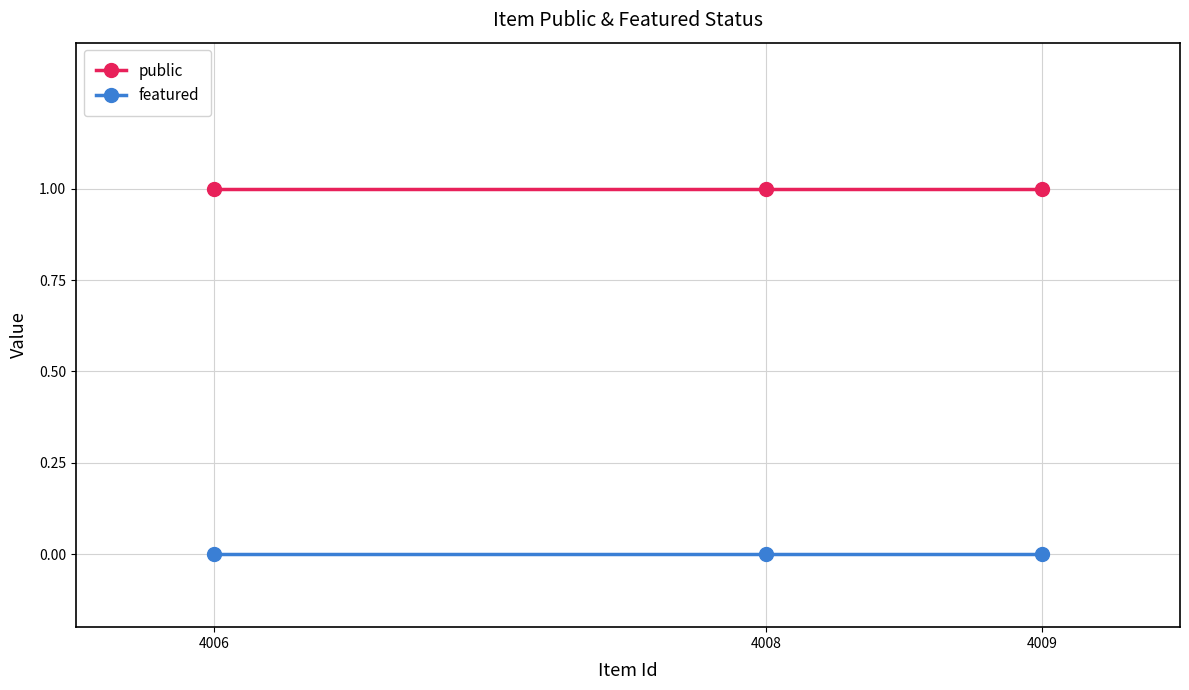

The public series shows 0 at 4009. True or false?

False